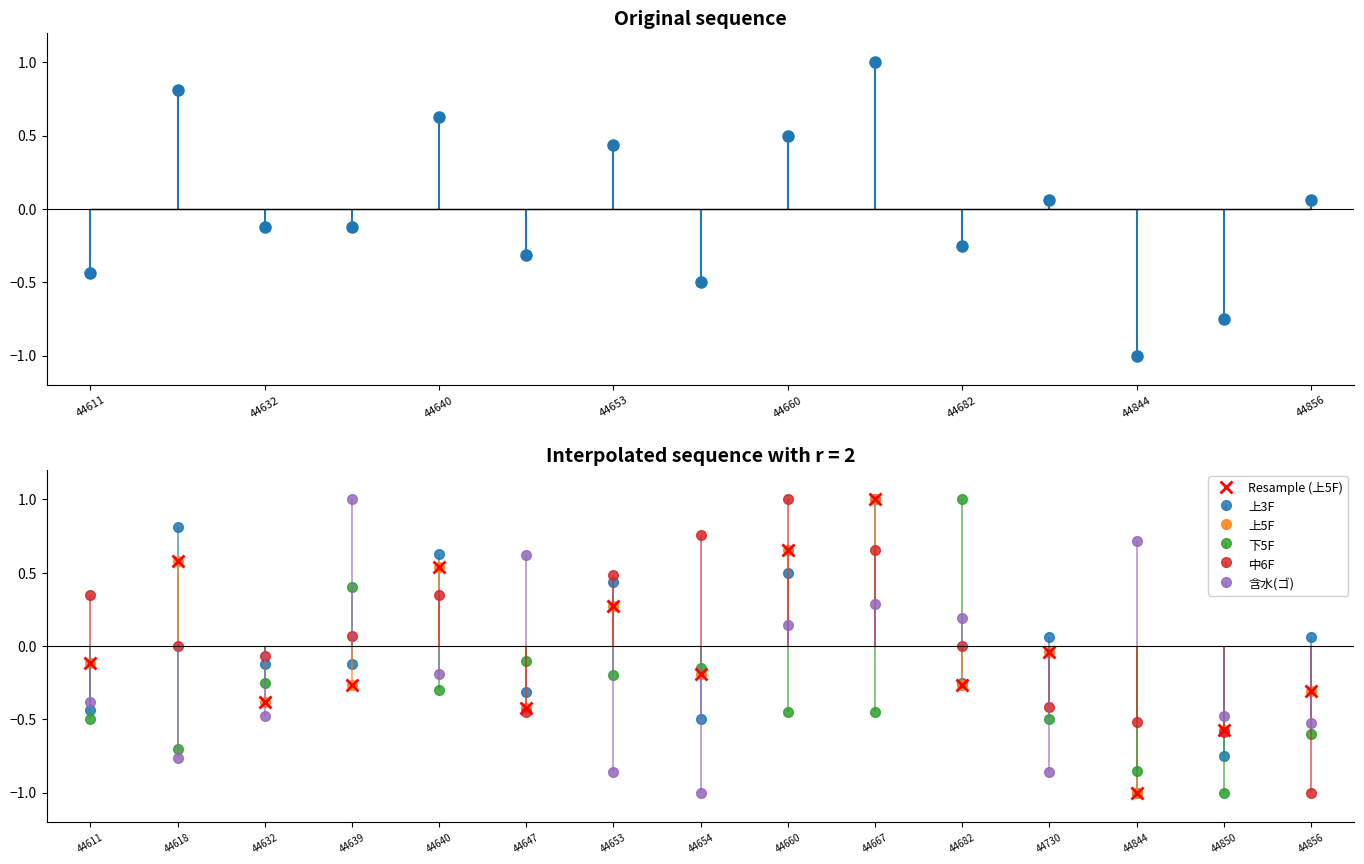

Reading left to right, extract all data points from this chart.

-0.1	0.6	-0.4	-0.3	0.5	-0.4	0.3	-0.2	0.7	1.0	-0.3	-0.0	-1.0	-0.6	-0.3